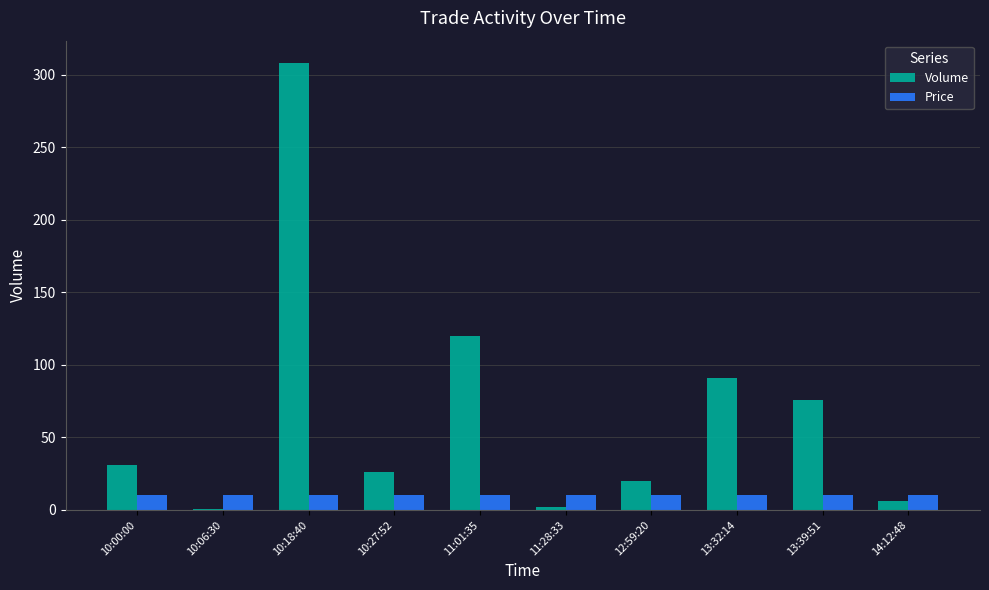

How many categories are shown in the chart?

10